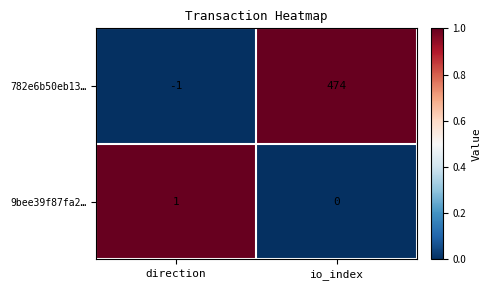

Reading right to left, extract all data points from this chart.

782e6b50eb13…: 474	-1
9bee39f87fa2…: 0	1